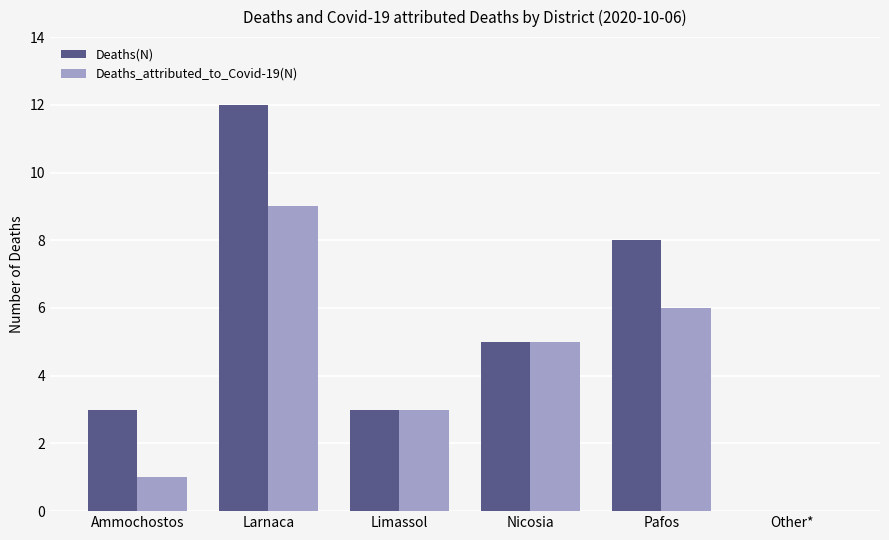

Which series has the largest total across all categories?

Deaths(N)